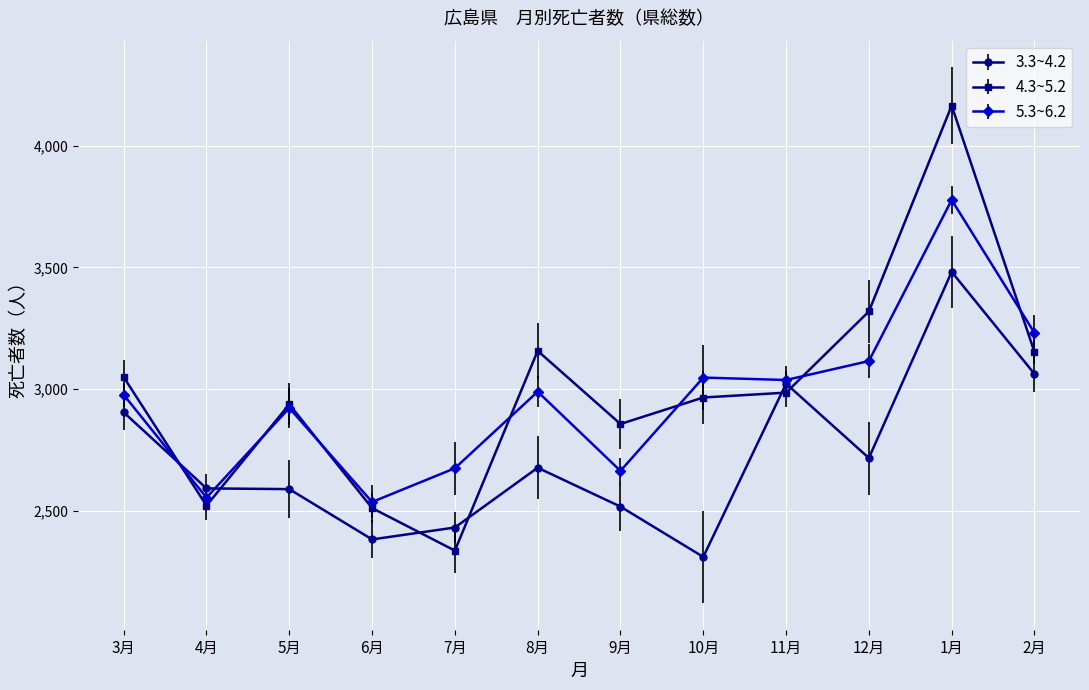

Is it true that 4.3~5.2 equals 3049 at 3月?

True